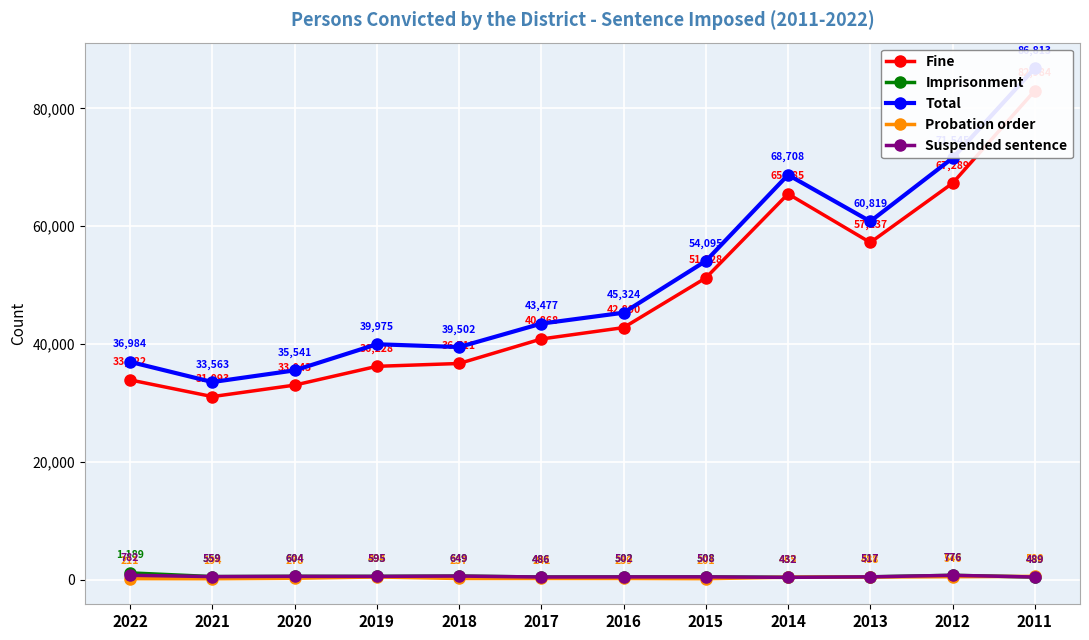

What is the highest value of the Probation order series?

598